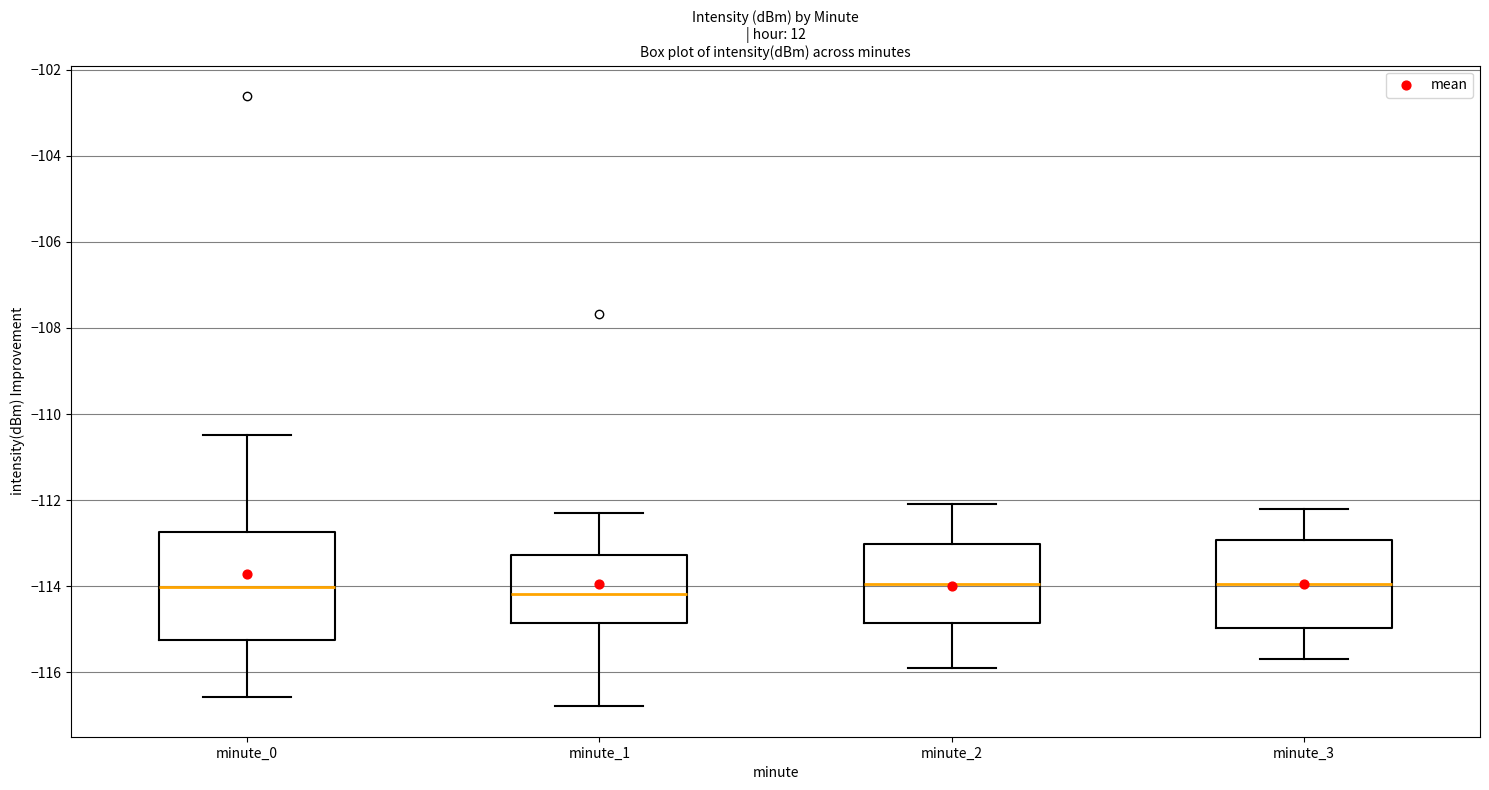

Which box is the tallest, from its lower edge to its upper edge?

minute_0